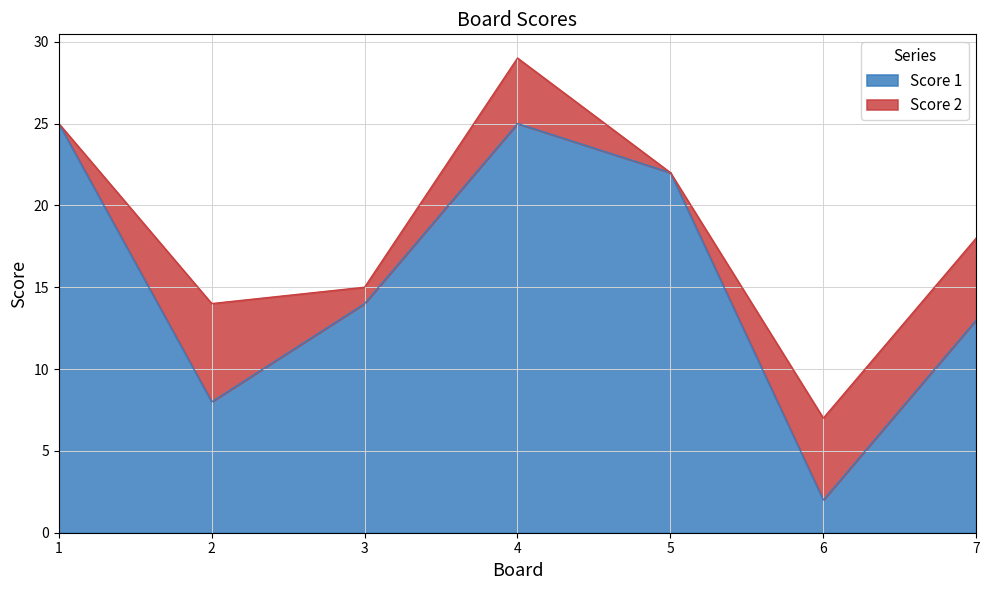

How many lines are shown in the chart?

2